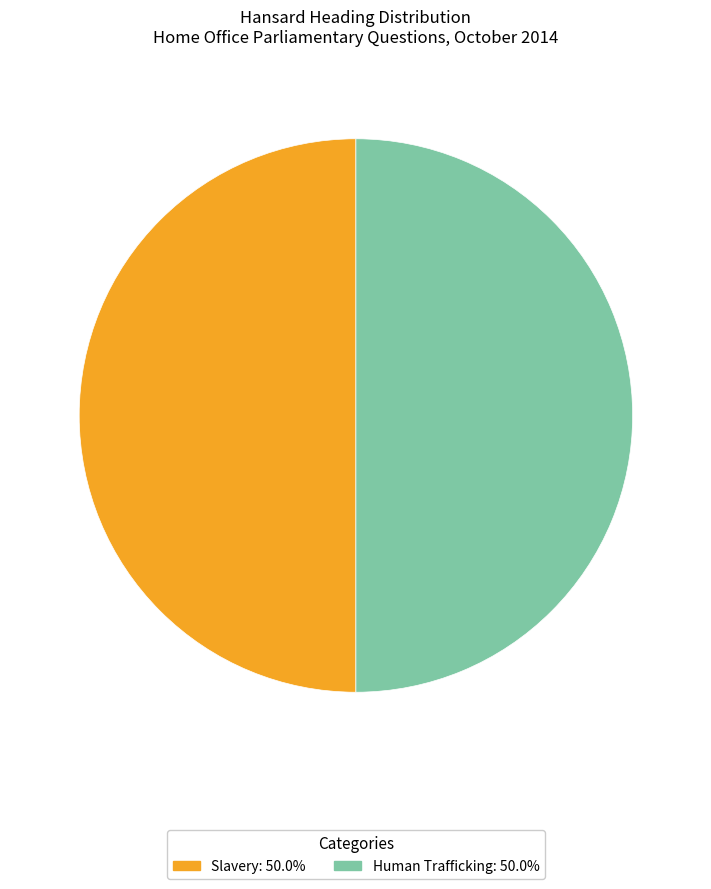

Count the number of slices in the pie.

2